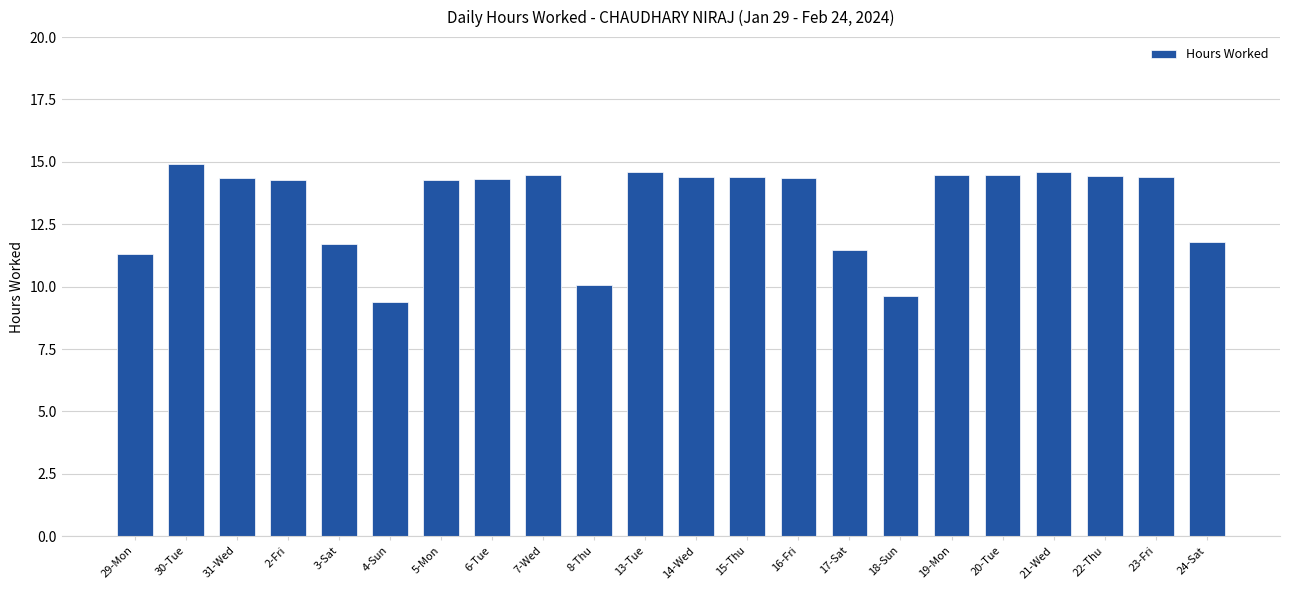

Between 24-Sat and 13-Tue, which is larger?

13-Tue